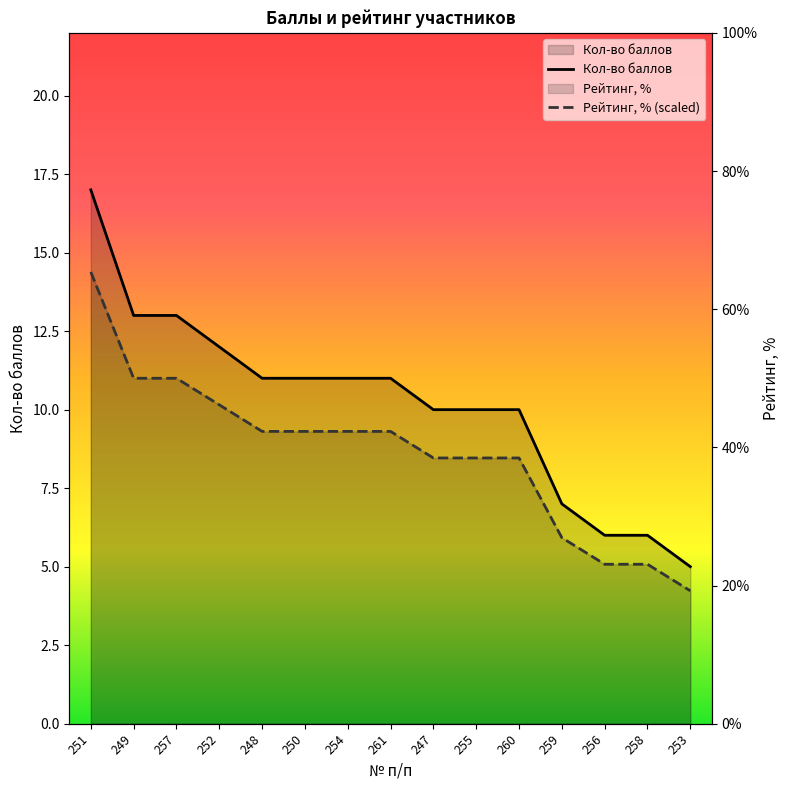

True or false: Кол-во баллов has a value of 6.0 at 256.

True